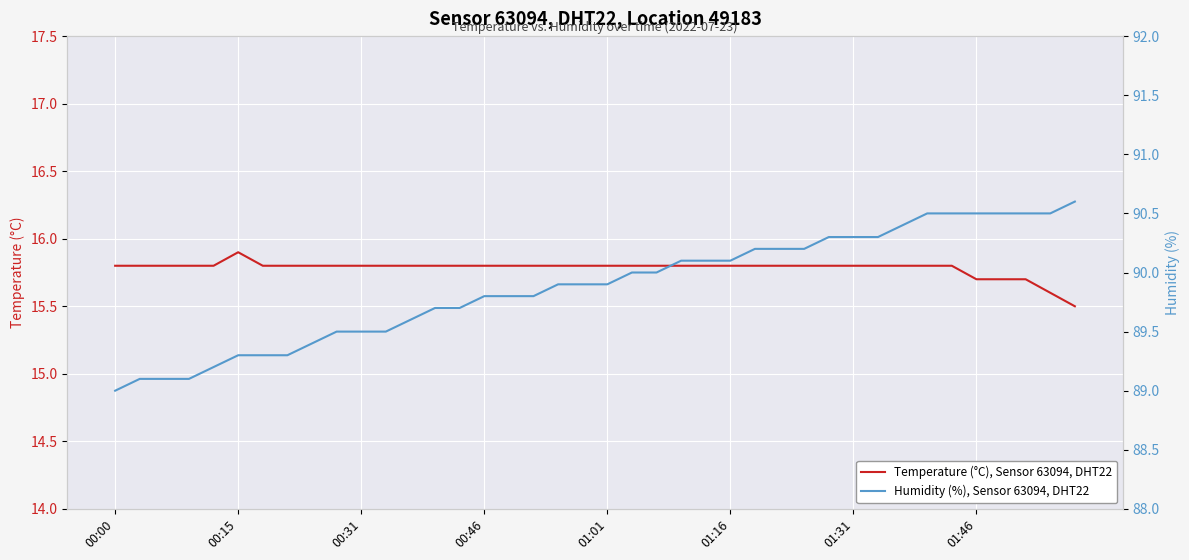

What are all the series names shown in the legend?

Temperature (°C), Sensor 63094, DHT22, Humidity (%), Sensor 63094, DHT22